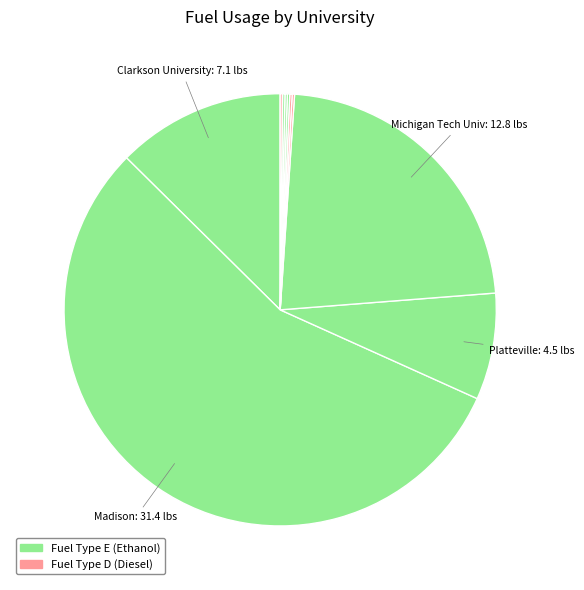

How many segments does this pie chart have?

10